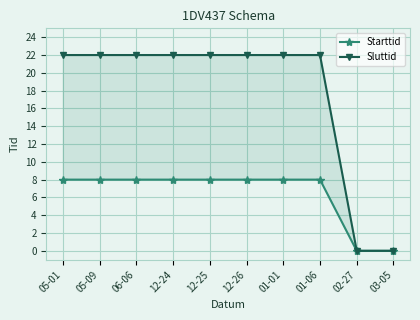

Rank the series by their average value, from lowest to highest.

Starttid, Sluttid